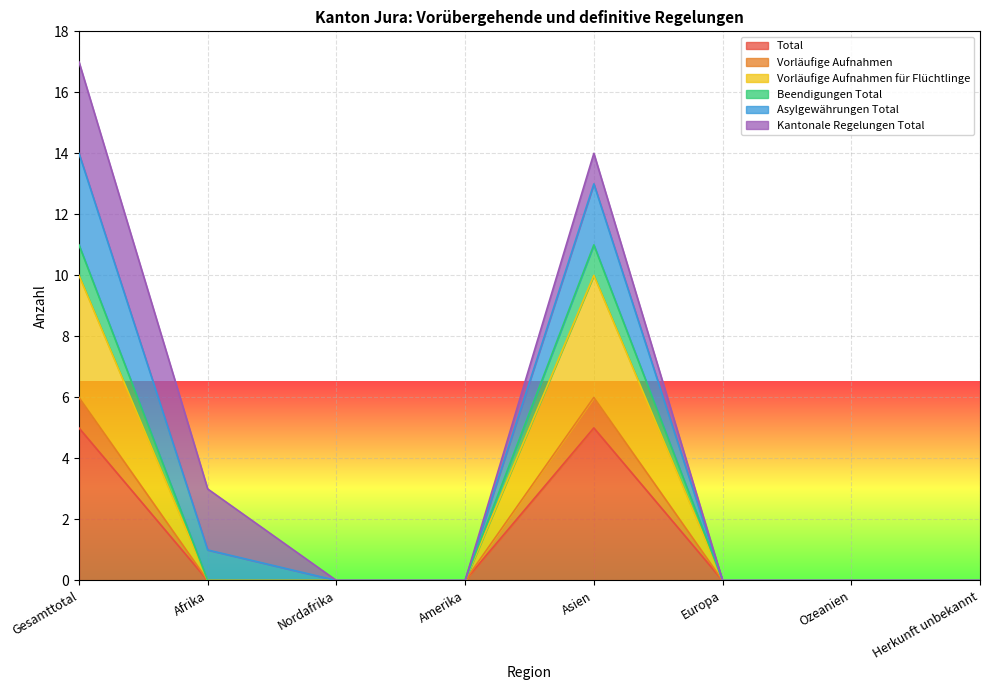

How many interior local peaks does the Vorläufige Aufnahmen series have?

1